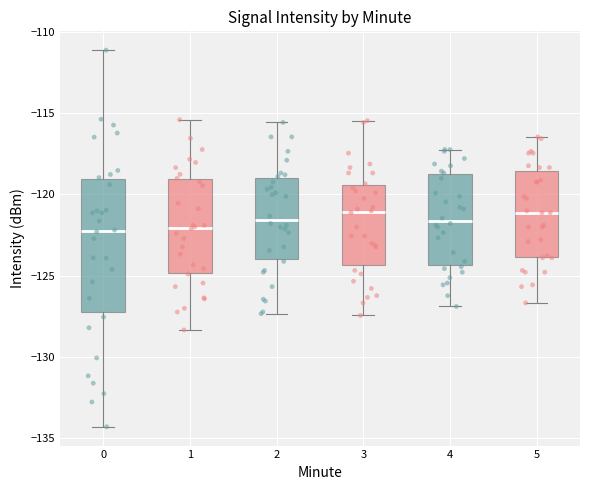

Which box is the tallest, from its lower edge to its upper edge?

0